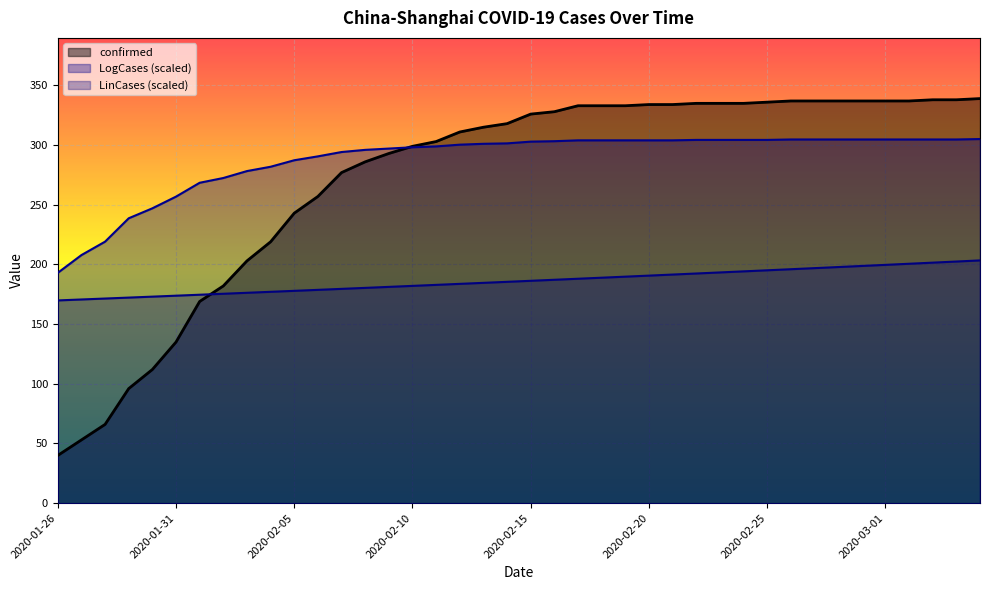

True or false: LogCases has a value of 66.3 at 2020-01-31.

False